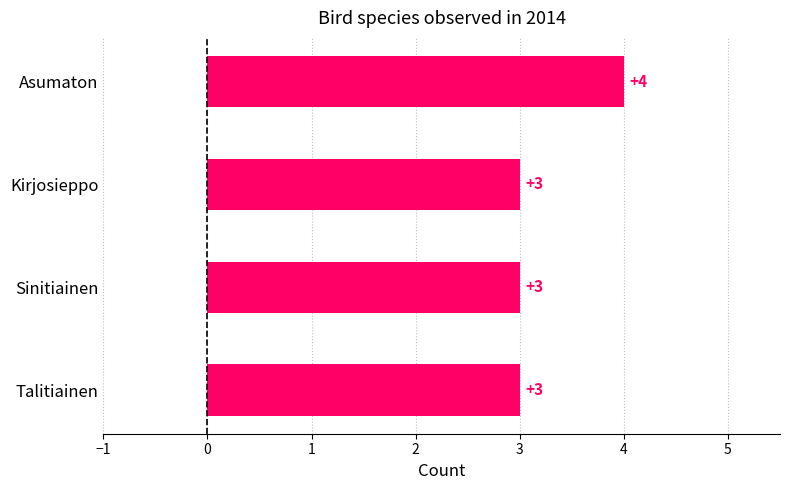

How many data points does each series have?

4